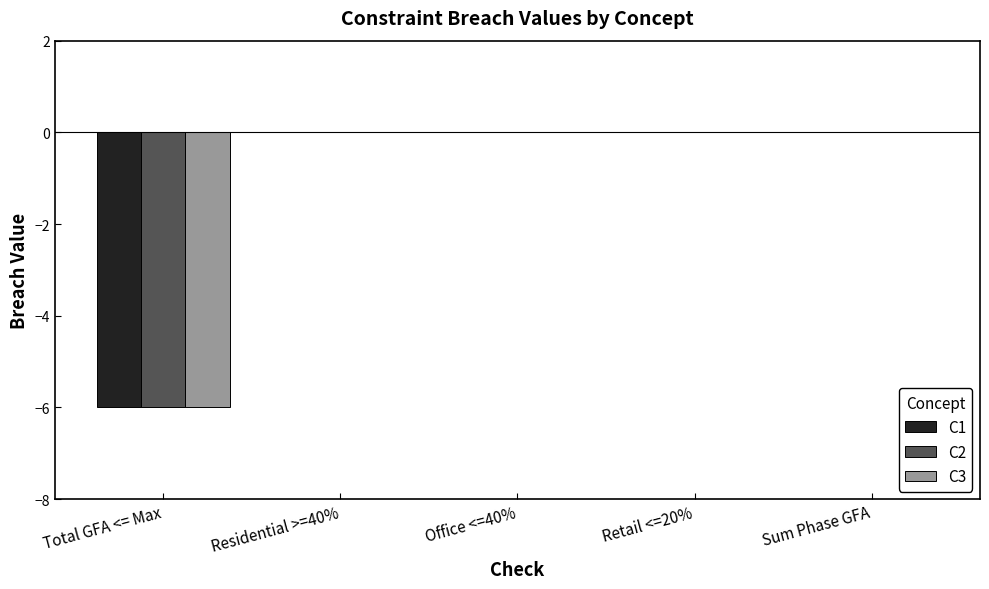

The value of C3 at Sum Phase GFA is 3. True or false?

False